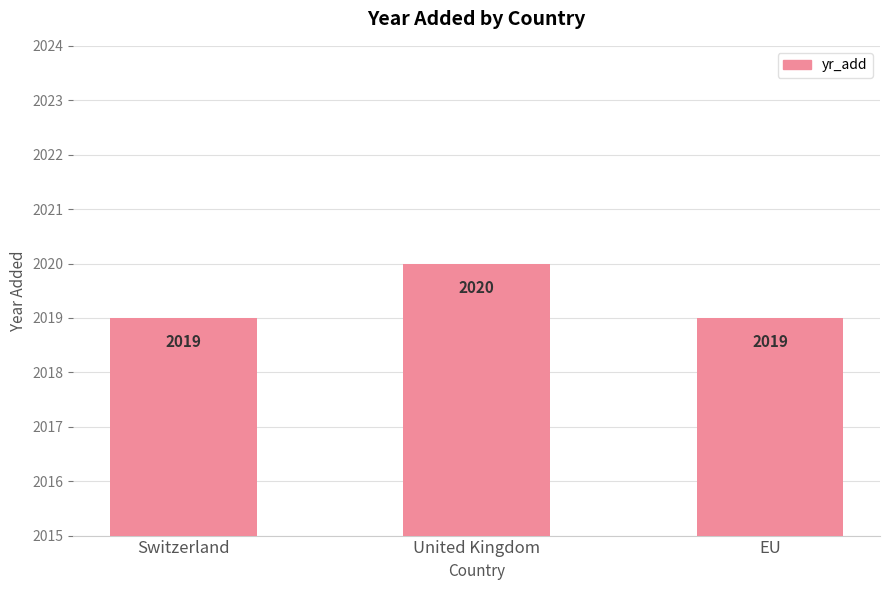

What is the ratio of the value at United Kingdom to the value at Switzerland?

1.0